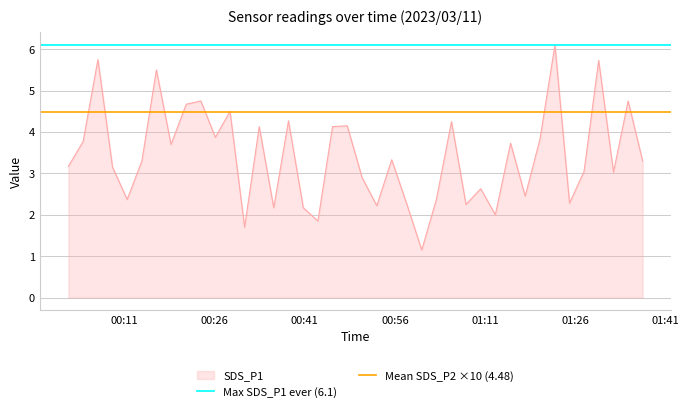

What is the maximum value for SDS_P1?

6.1